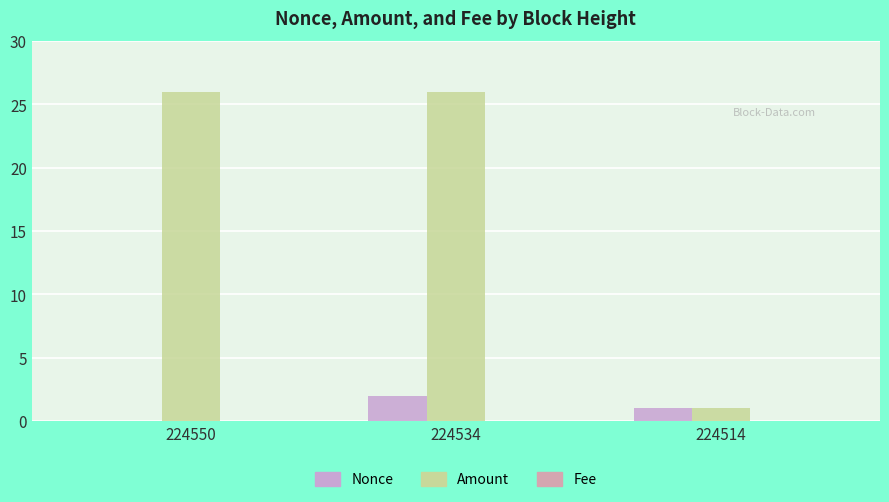

Which series has the widest spread of values?

Amount